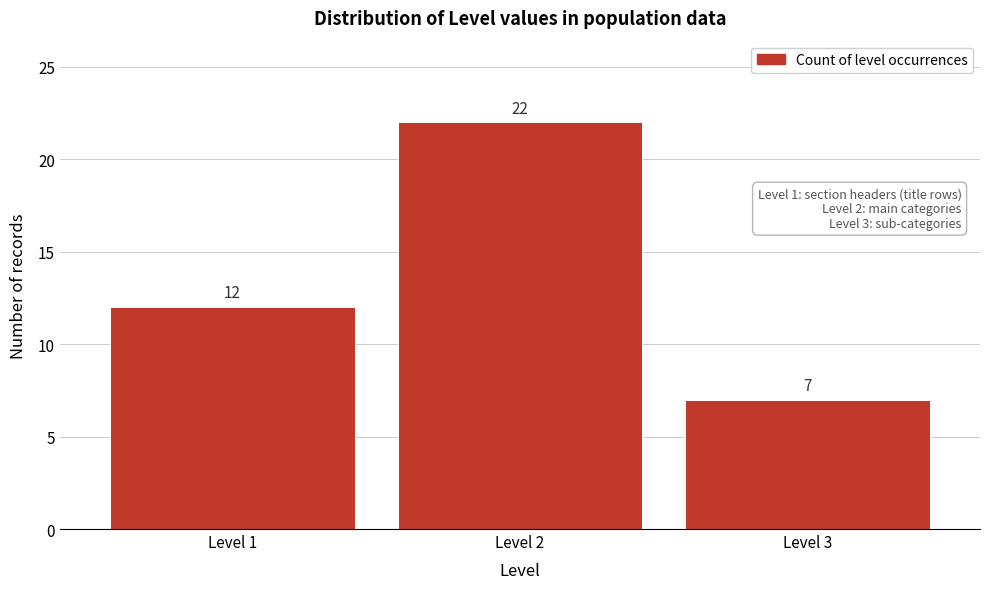

Reading left to right, what are all the values shown in this chart?

Level 1=12	Level 2=22	Level 3=7